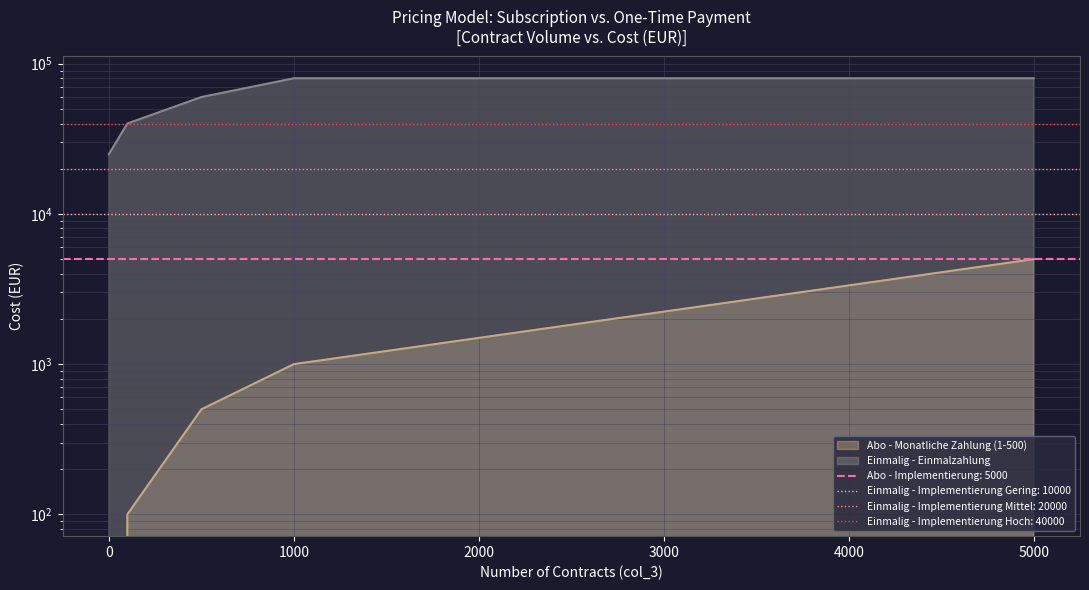

What is the greatest value displayed?

80000